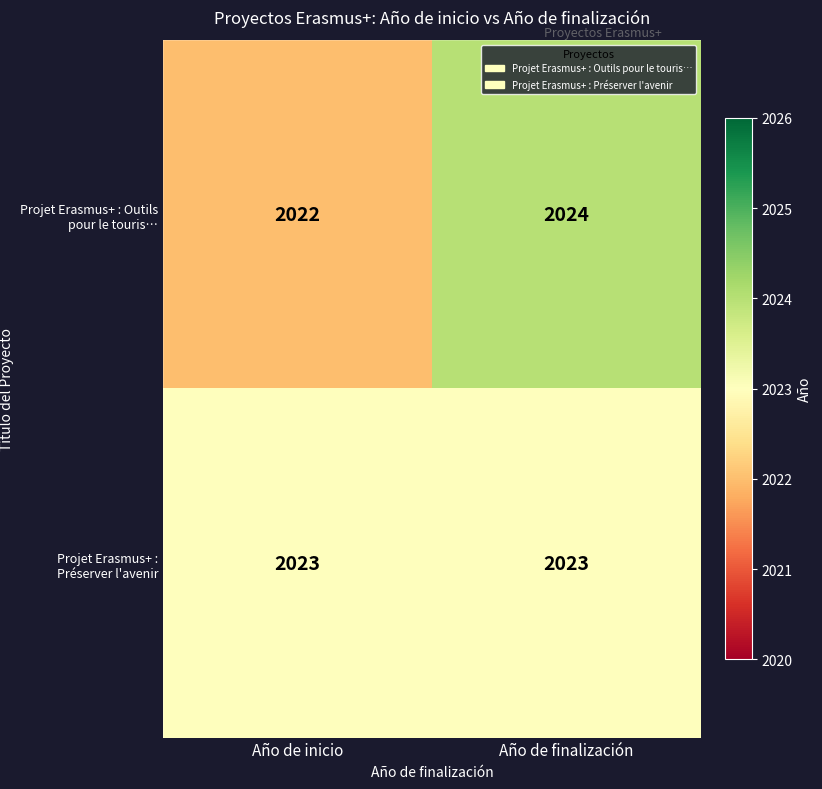

Is it true that Projet Erasmus+ : Outils pour le touris… equals 1241 at Año de inicio?

False